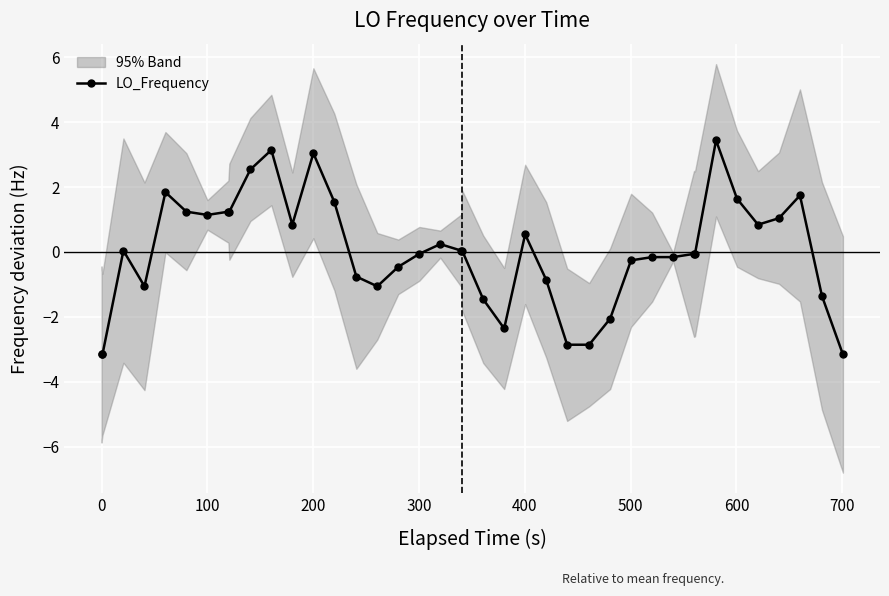

True or false: LO_Frequency has more than 2 points higher than both neighbors.

True